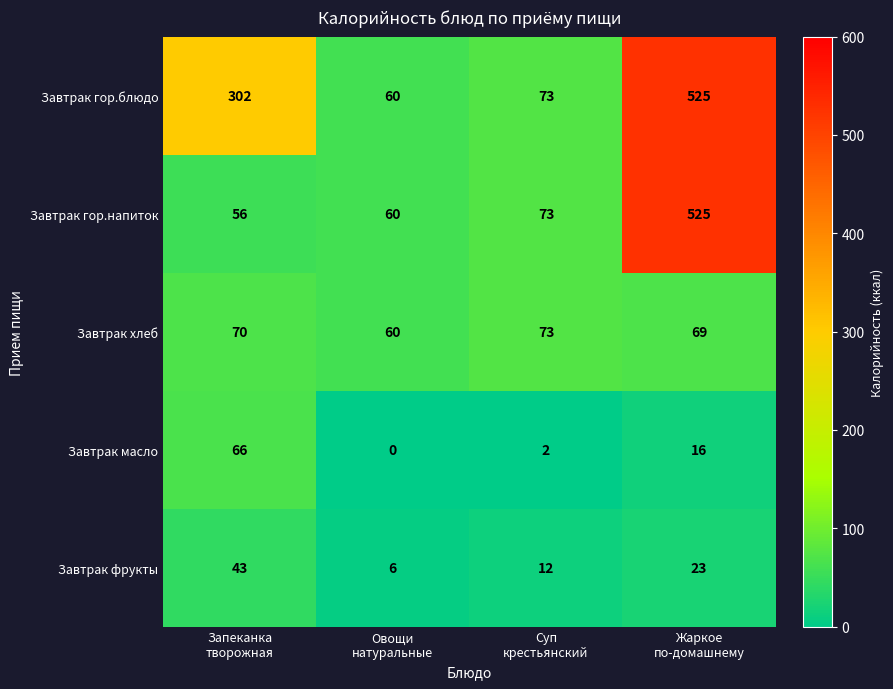

Count the number of data series in this chart.

5